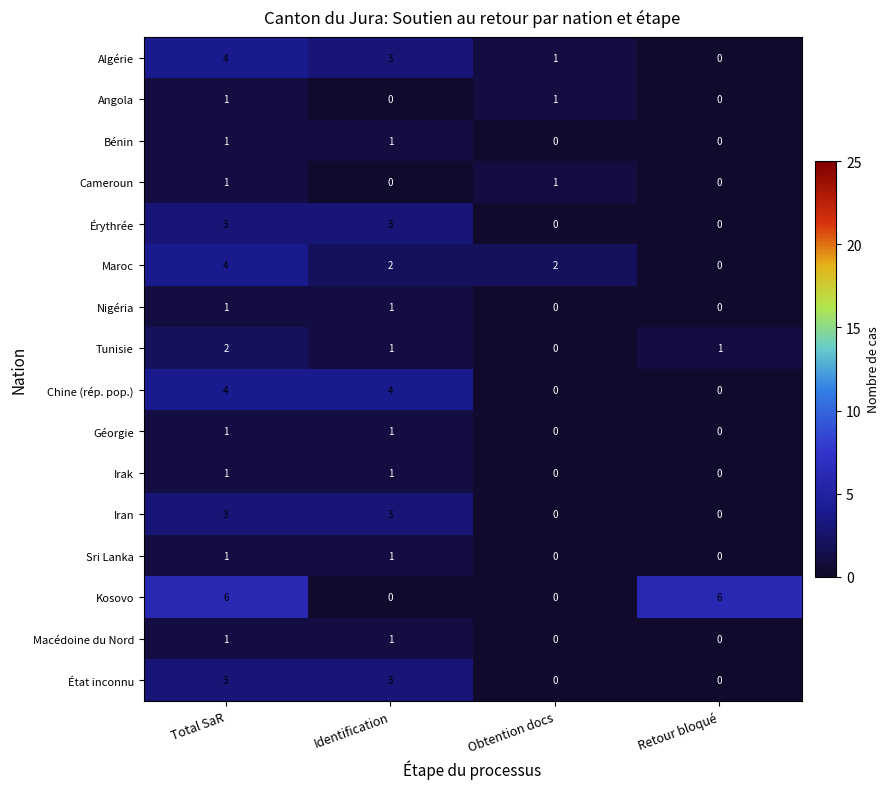

At which category is the sum across all series the highest?

Total SaR